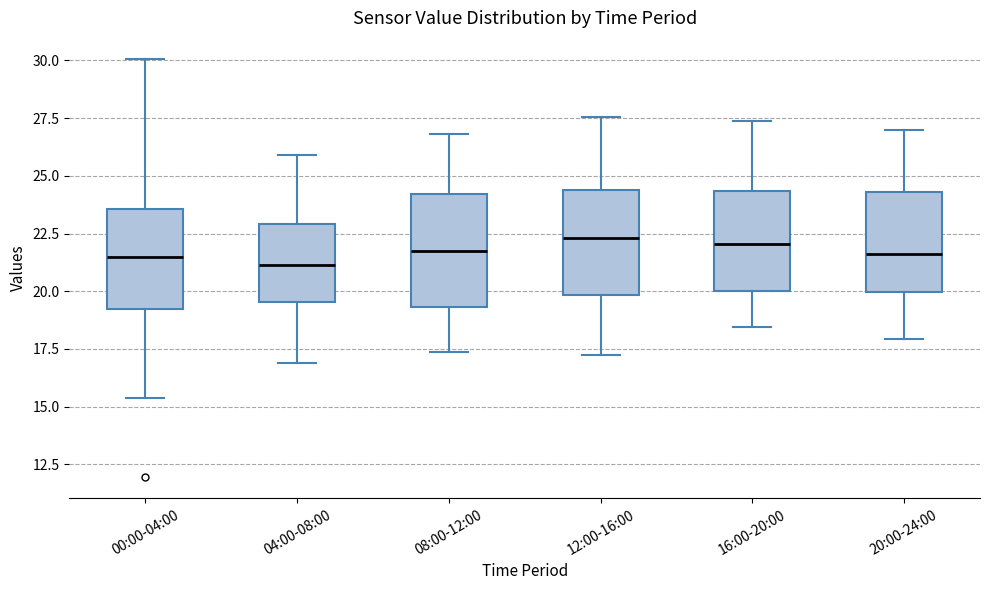

Where does the median line of the box for 20:00-24:00 sit on the y-axis? The values are not printed on the chart, so give them approximately, as read against the axis.

21.5